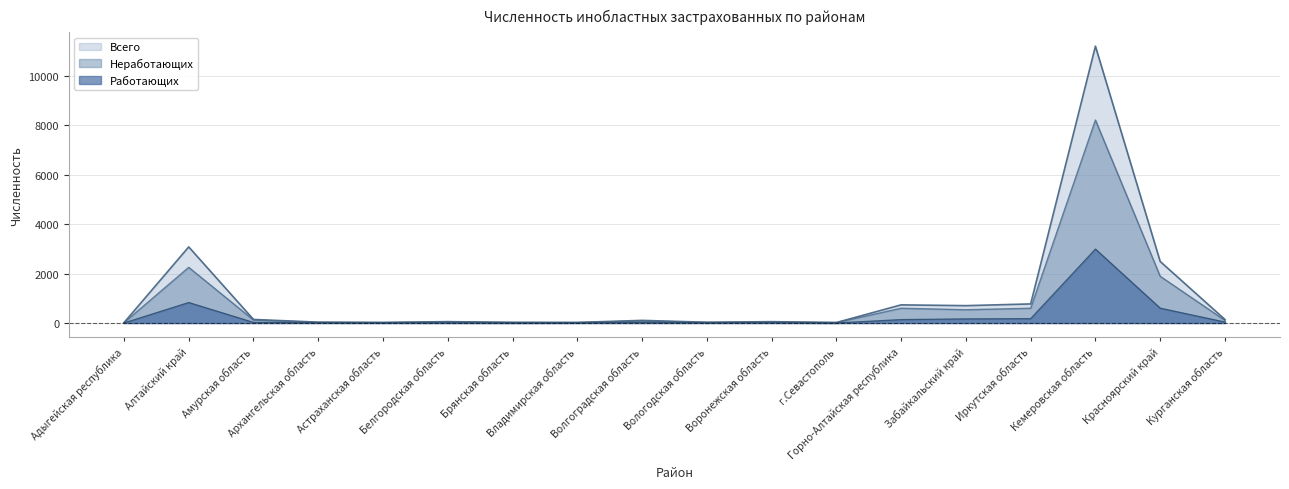

What is the highest value of the Неработающих series?

8207